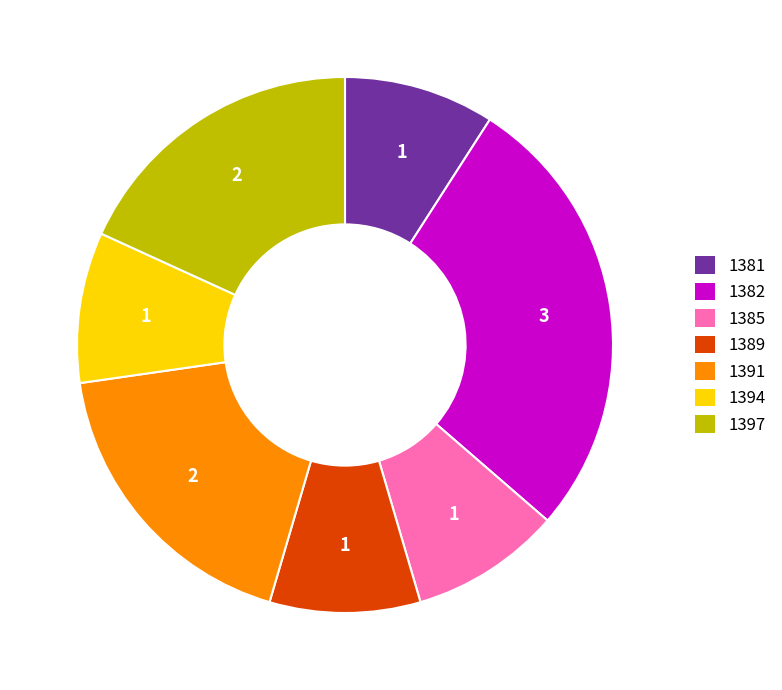

Combined, do 1381 and 1397 account for over 50%?

No